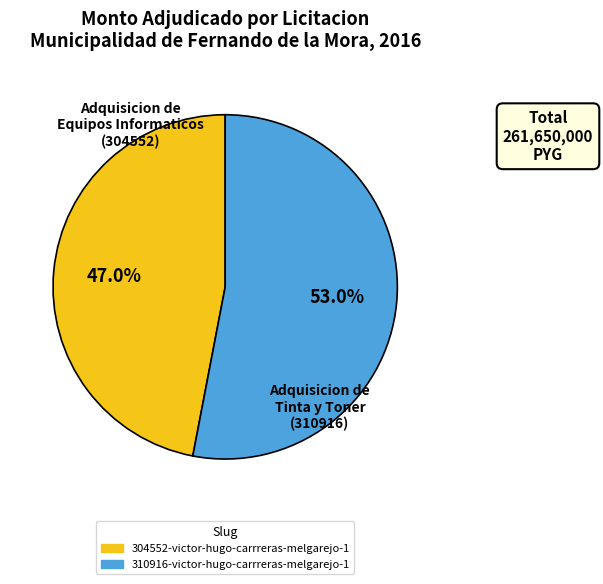

Approximately how many times larger is the value at 304552-victor-hugo-carrreras-melgarejo-1 compared to 310916-victor-hugo-carrreras-melgarejo-1?

0.9